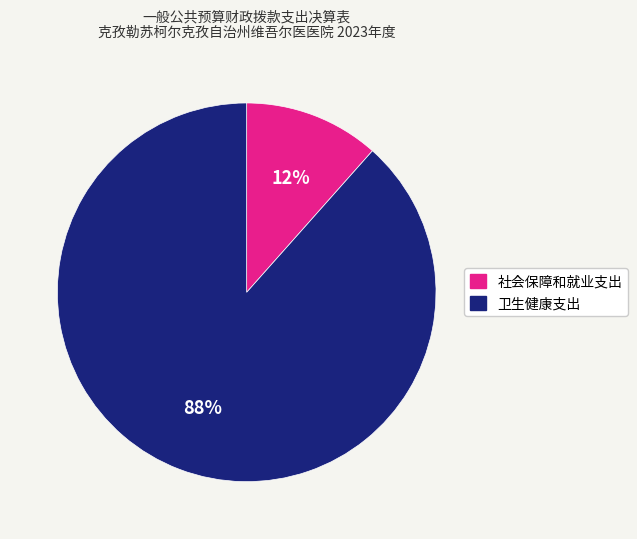

Count the number of slices in the pie.

2